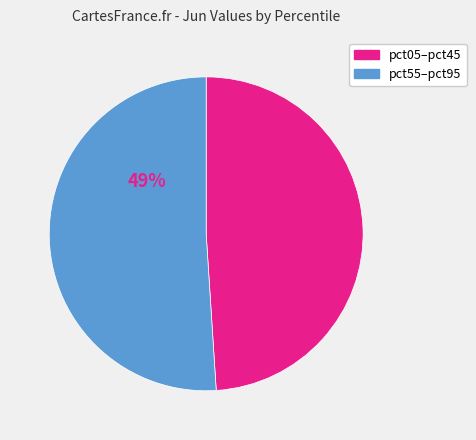

Is there any slice that represents more than half of the pie?

Yes